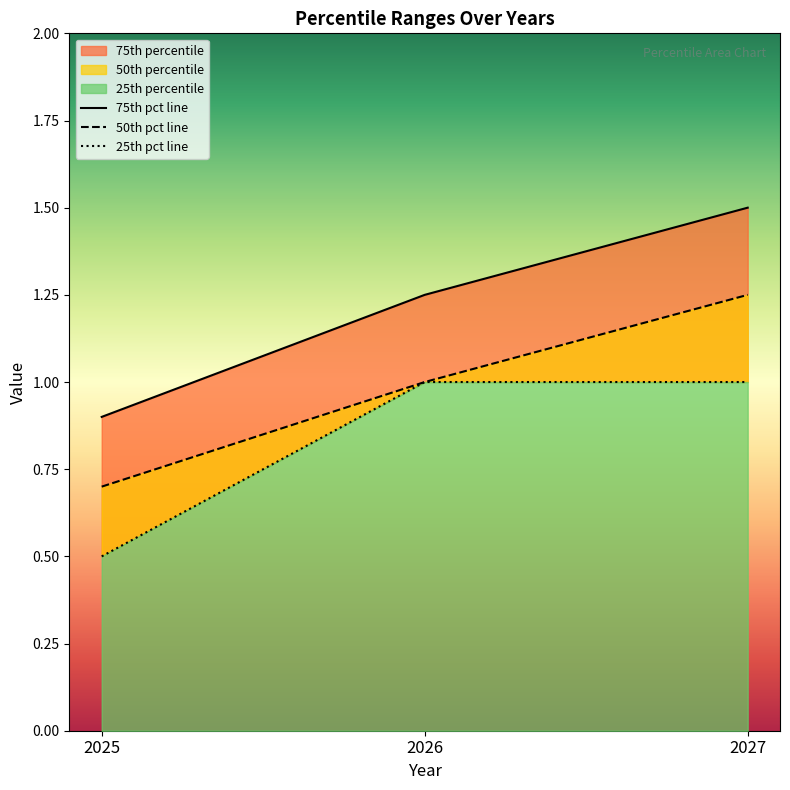

What is the sum of the 50th percentile values at 2025 and 2027?

1.9